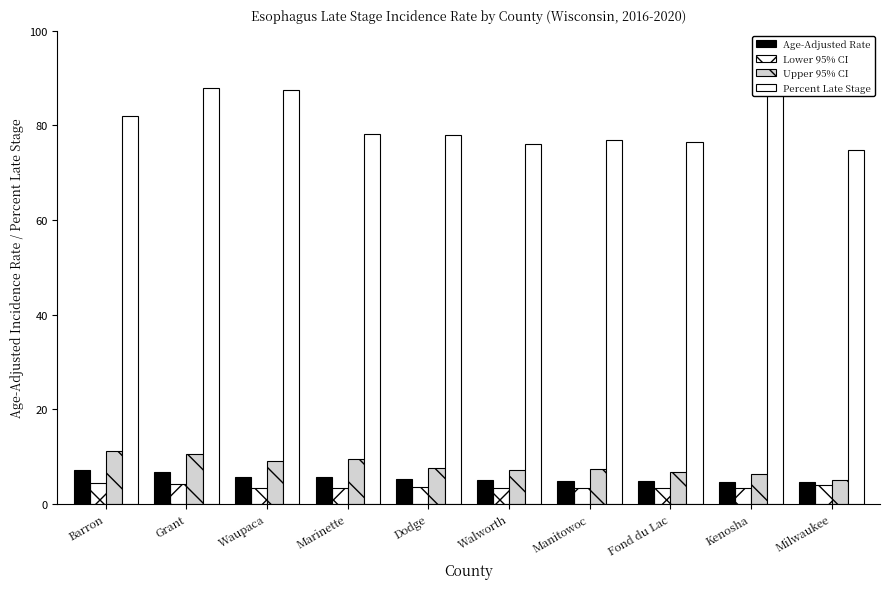

At how many categories does at least one series exceed 45?

10